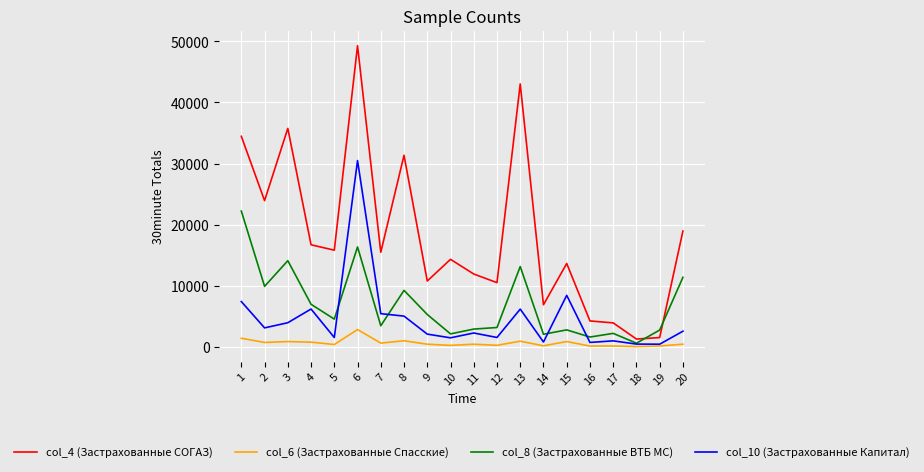

Rank the series at 17 from lowest to highest value.

col_6 (Застрахованные Спасские), col_10 (Застрахованные Капитал), col_8 (Застрахованные ВТБ МС), col_4 (Застрахованные СОГАЗ)